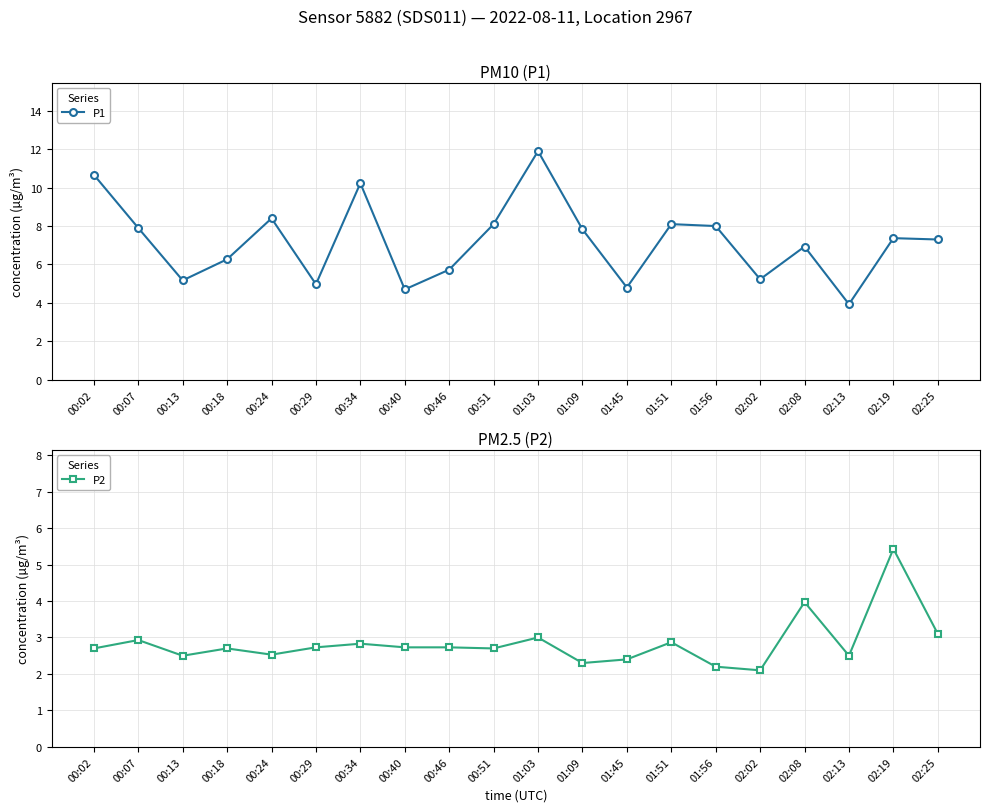

At which category does the chart reach its minimum across all series?

02:02